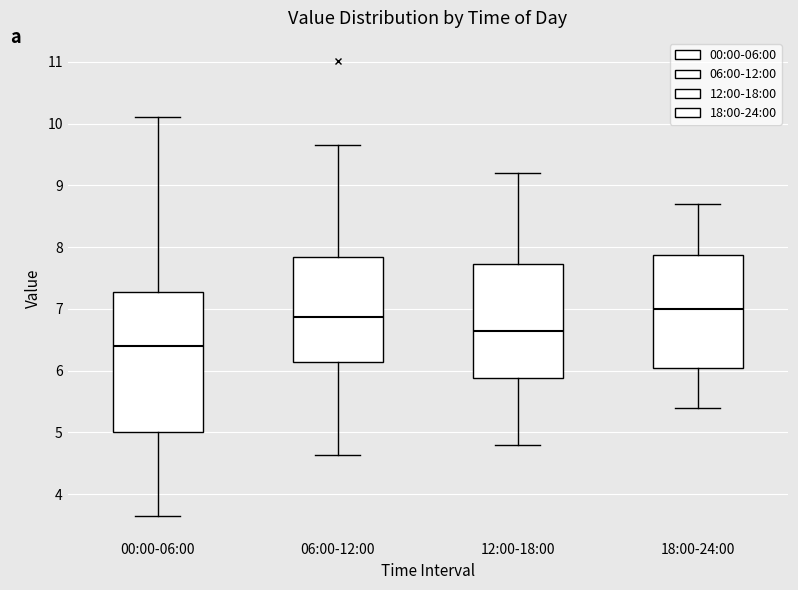

Reading left to right, read every box against the y-axis: the position of its median line, the range the box covers, and the ends of its whiskers. The values are not printed on the chart, so give them approximately, as read against the axis.

00:00-06:00: median 6.4, box 5.0 to 7.3, whiskers 3.7 to 10.1
06:00-12:00: median 6.9, box 6.1 to 7.8, whiskers 4.6 to 9.7
12:00-18:00: median 6.7, box 5.9 to 7.7, whiskers 4.8 to 9.2
18:00-24:00: median 7.0, box 6.1 to 7.9, whiskers 5.4 to 8.7